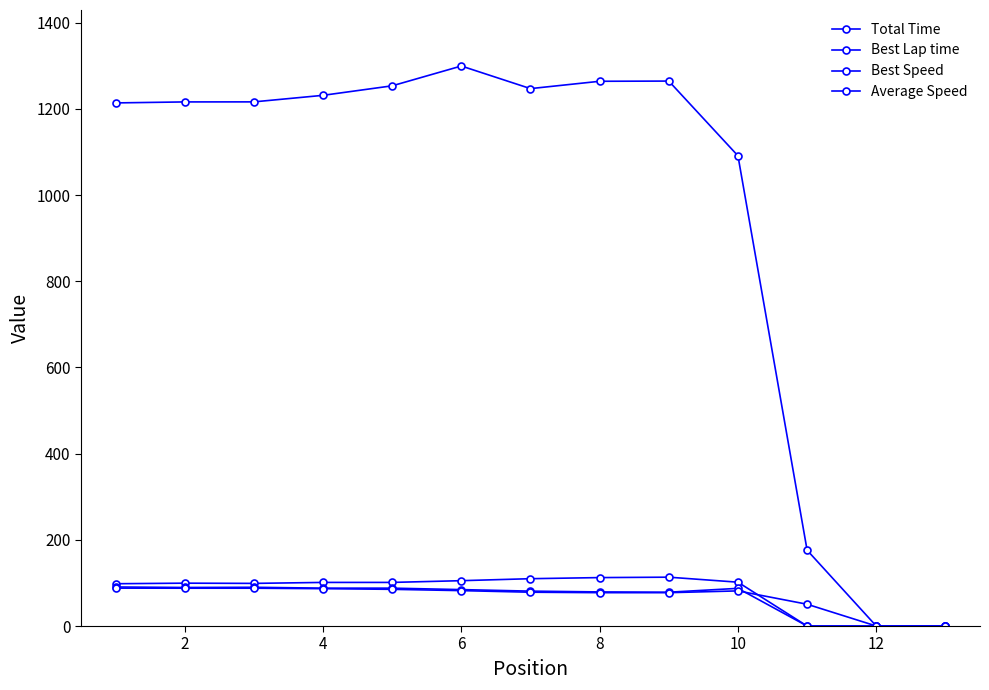

Does the chart have visible grid lines?

No